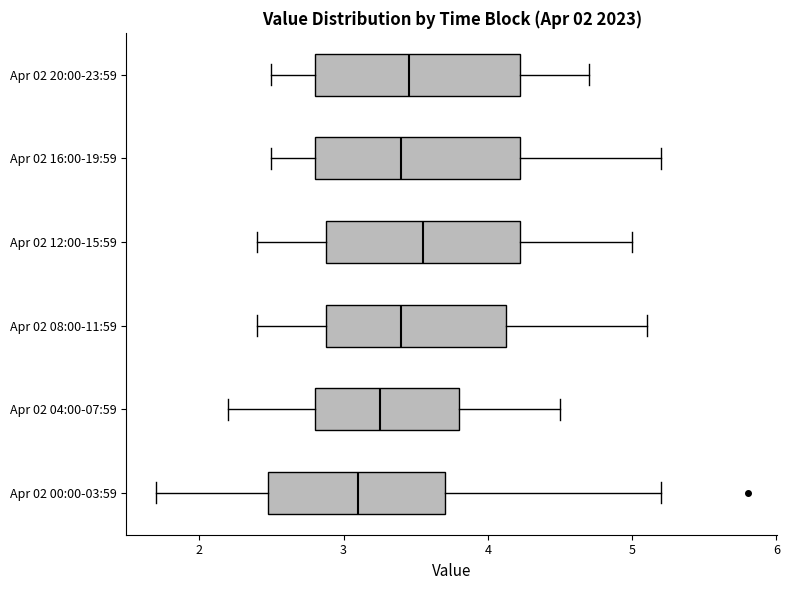

Reading bottom to top, read every box against the x-axis: the position of its median line, the range the box covers, and the ends of its whiskers. The values are not printed on the chart, so give them approximately, as read against the axis.

Apr 02 00:00-03:59: median 3.1, box 2.5 to 3.7, whiskers 1.7 to 5.2
Apr 02 04:00-07:59: median 3.3, box 2.8 to 3.8, whiskers 2.2 to 4.5
Apr 02 08:00-11:59: median 3.4, box 2.9 to 4.1, whiskers 2.4 to 5.1
Apr 02 12:00-15:59: median 3.6, box 2.9 to 4.2, whiskers 2.4 to 5.0
Apr 02 16:00-19:59: median 3.4, box 2.8 to 4.2, whiskers 2.5 to 5.2
Apr 02 20:00-23:59: median 3.5, box 2.8 to 4.2, whiskers 2.5 to 4.7